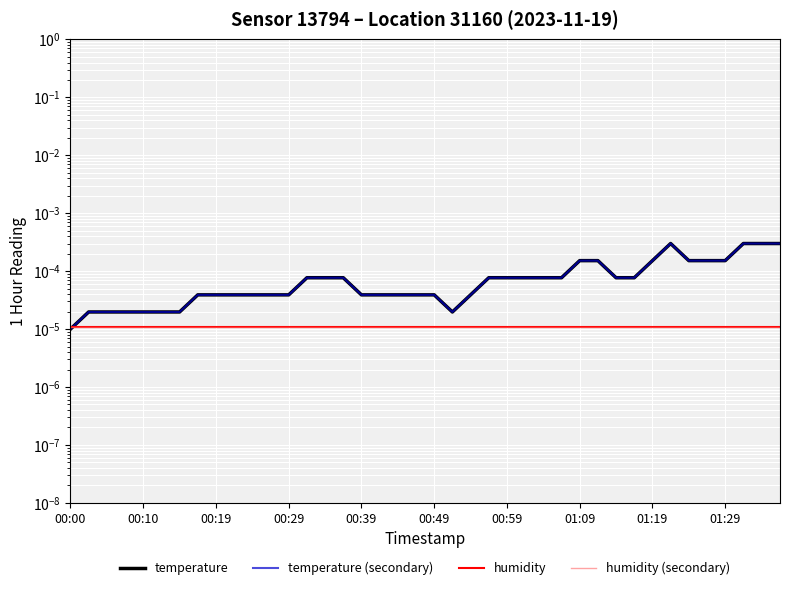

Is the value of humidity at 34 greater than the value of humidity (secondary) at 00:19?

No